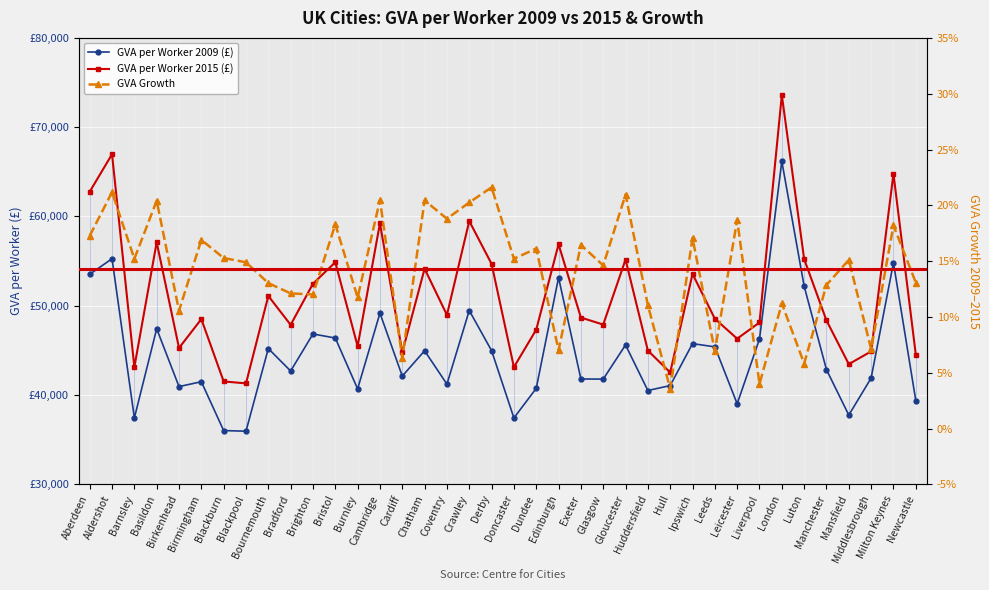

What is the difference between the maximum and minimum values in the GVA Growth series?

0.2